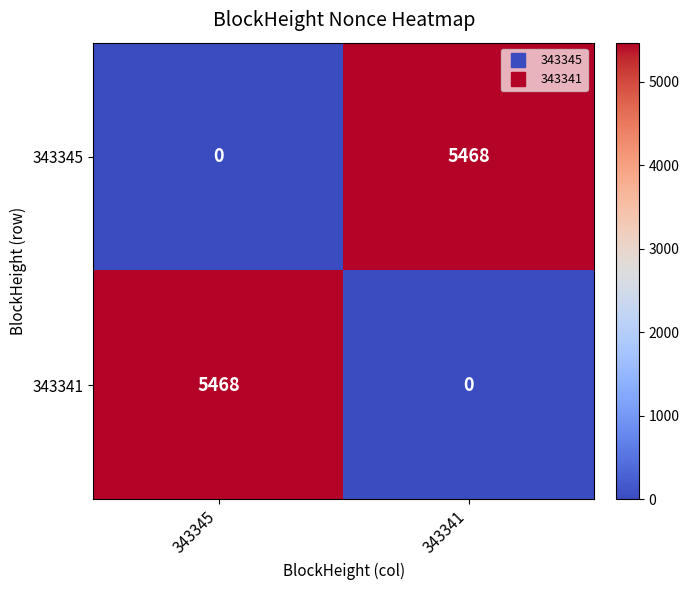

What is the spread (max minus min) of values at 343345?

5468